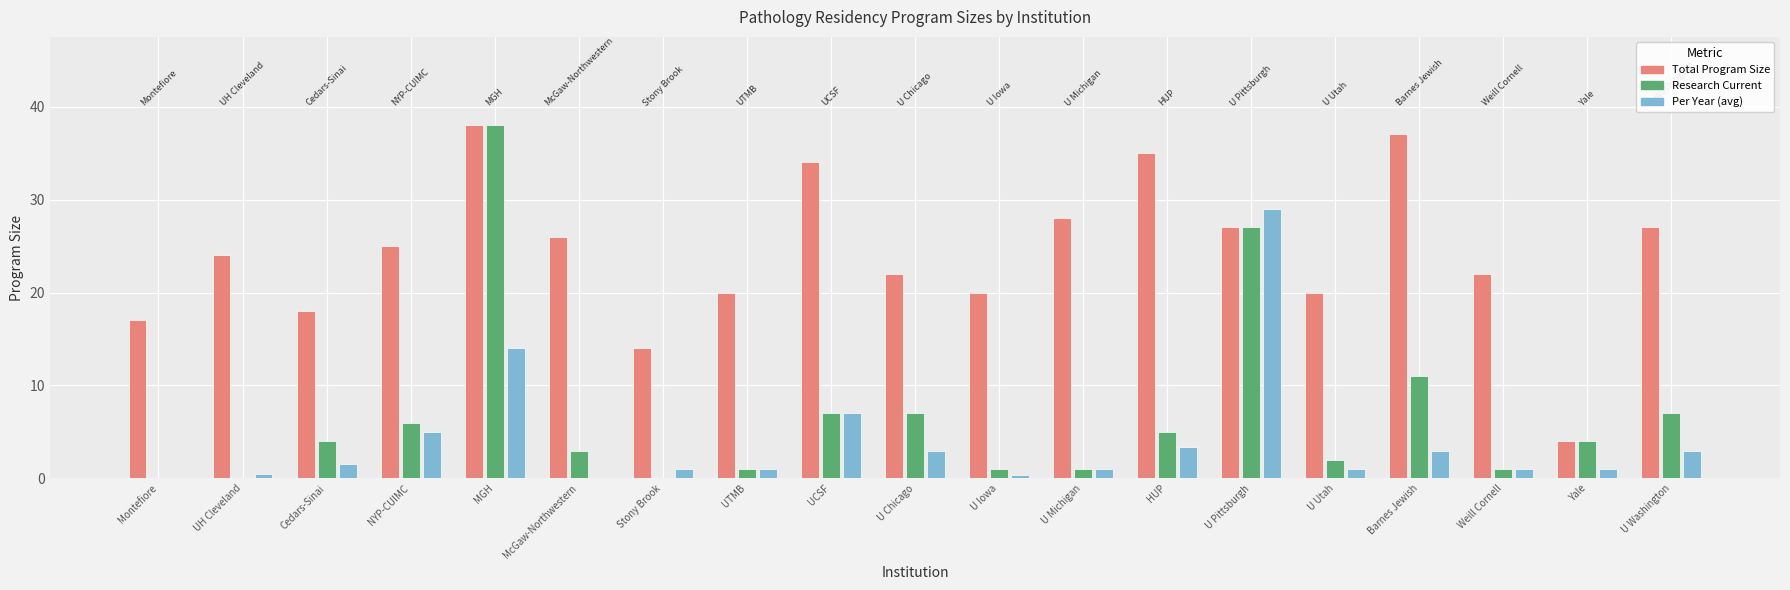

Is it true that Total Program Size equals 22.0 at Weill Cornell?

True